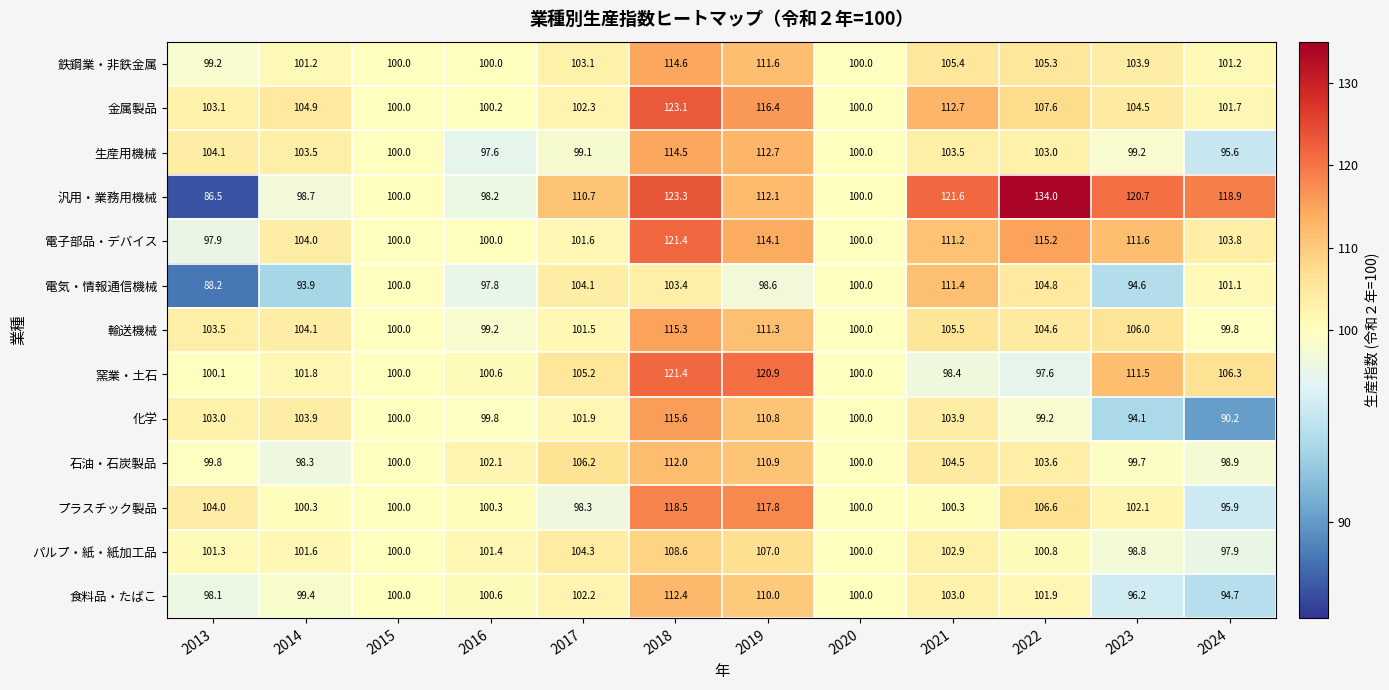

Count the number of categories in the chart.

12